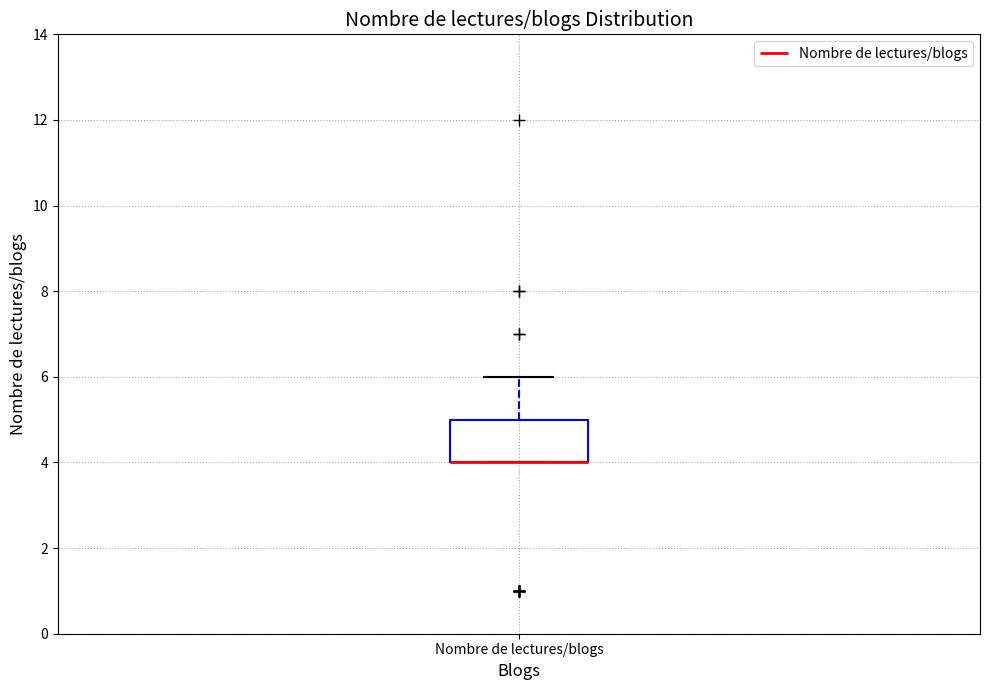

Read this box plot against the y-axis: the position of the median line, the range covered by the box, and the ends of both whiskers. The values are not printed on the chart, so give them approximately, as read against the axis.

median 4 (drawn on the box's lower edge), box 4 to 5, whiskers 4 to 6